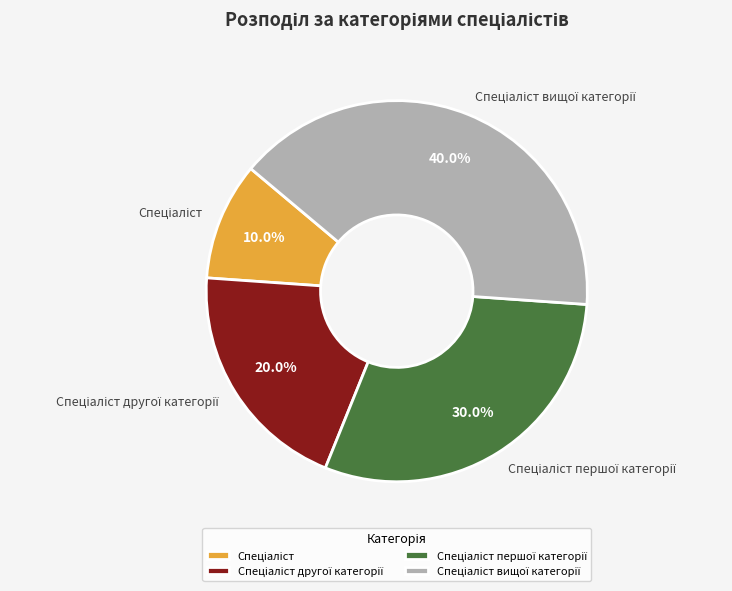

Is there any slice that represents more than half of the pie?

No